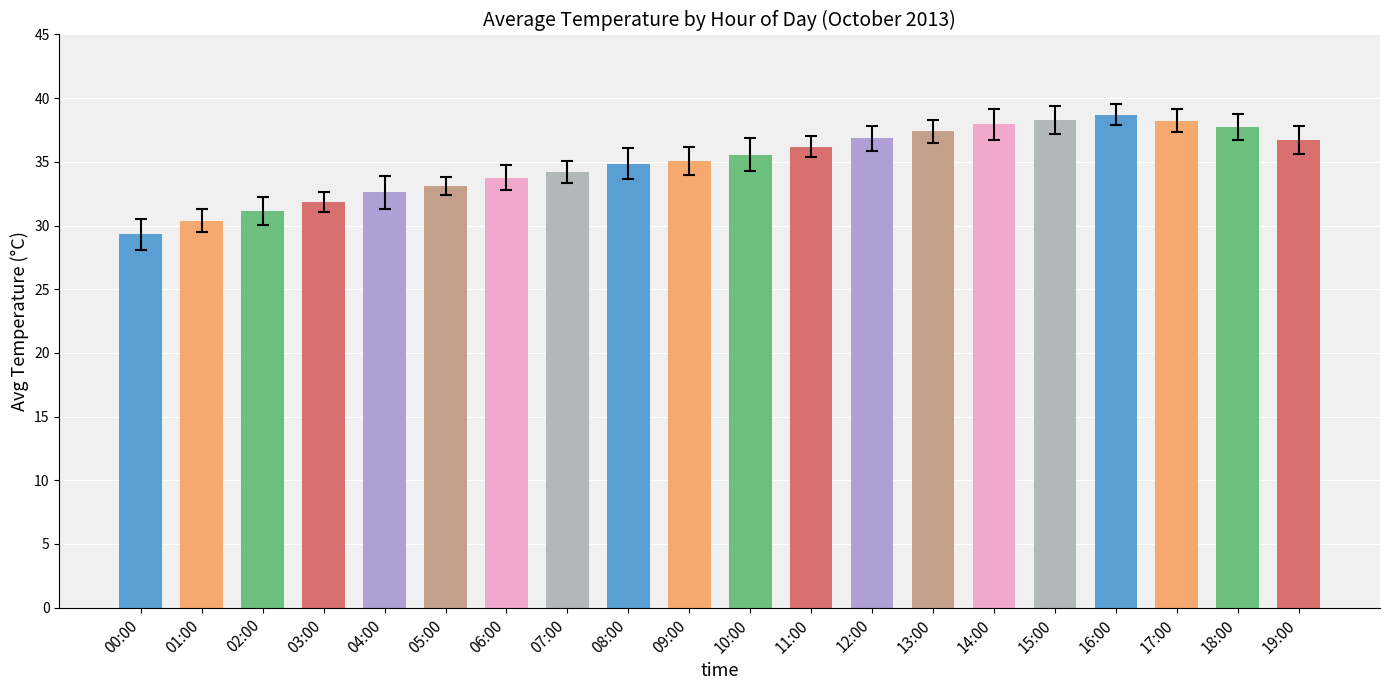

What is the ratio of the value at 10:00 to the value at 15:00?

0.9